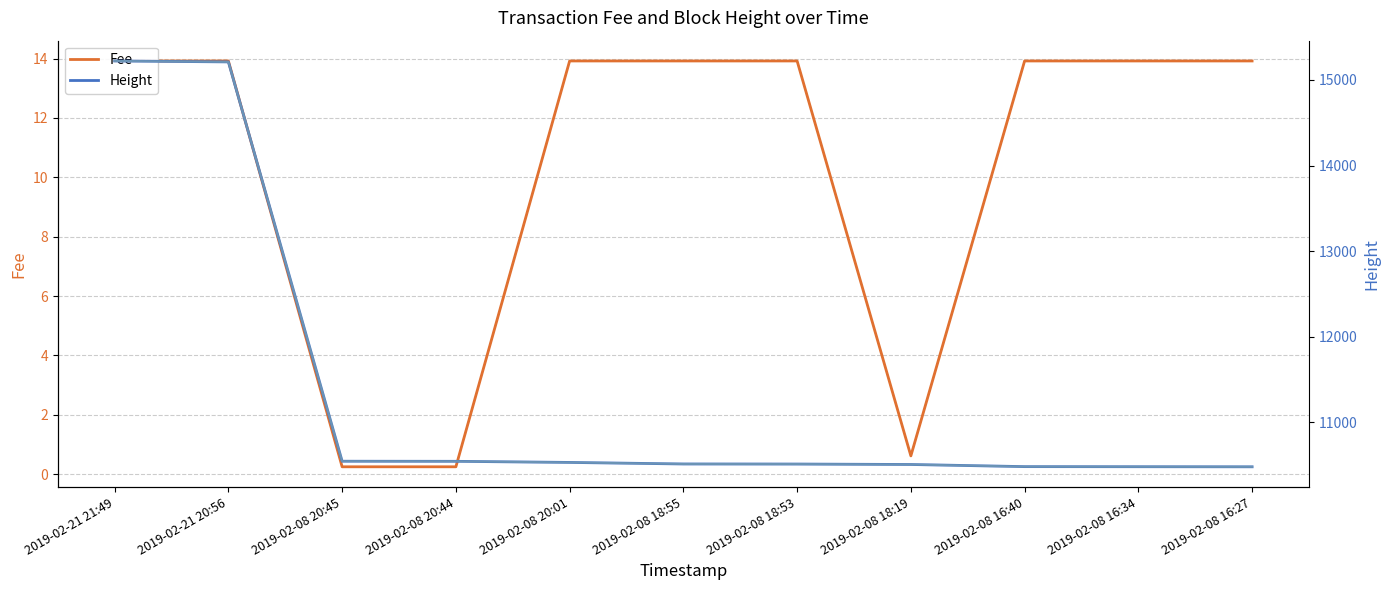

At which label does Height first exceed 10515?

2019-02-21 21:49